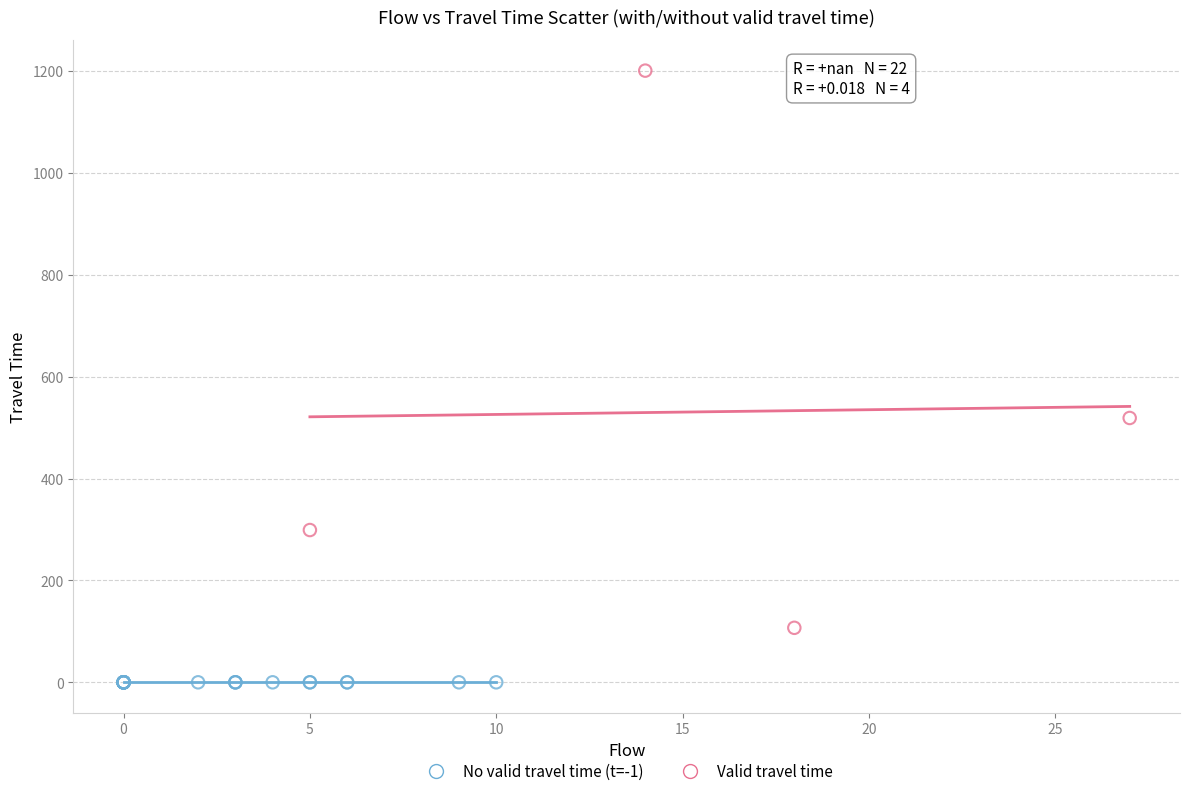

Which series reaches the maximum Y coordinate?

Valid travel time